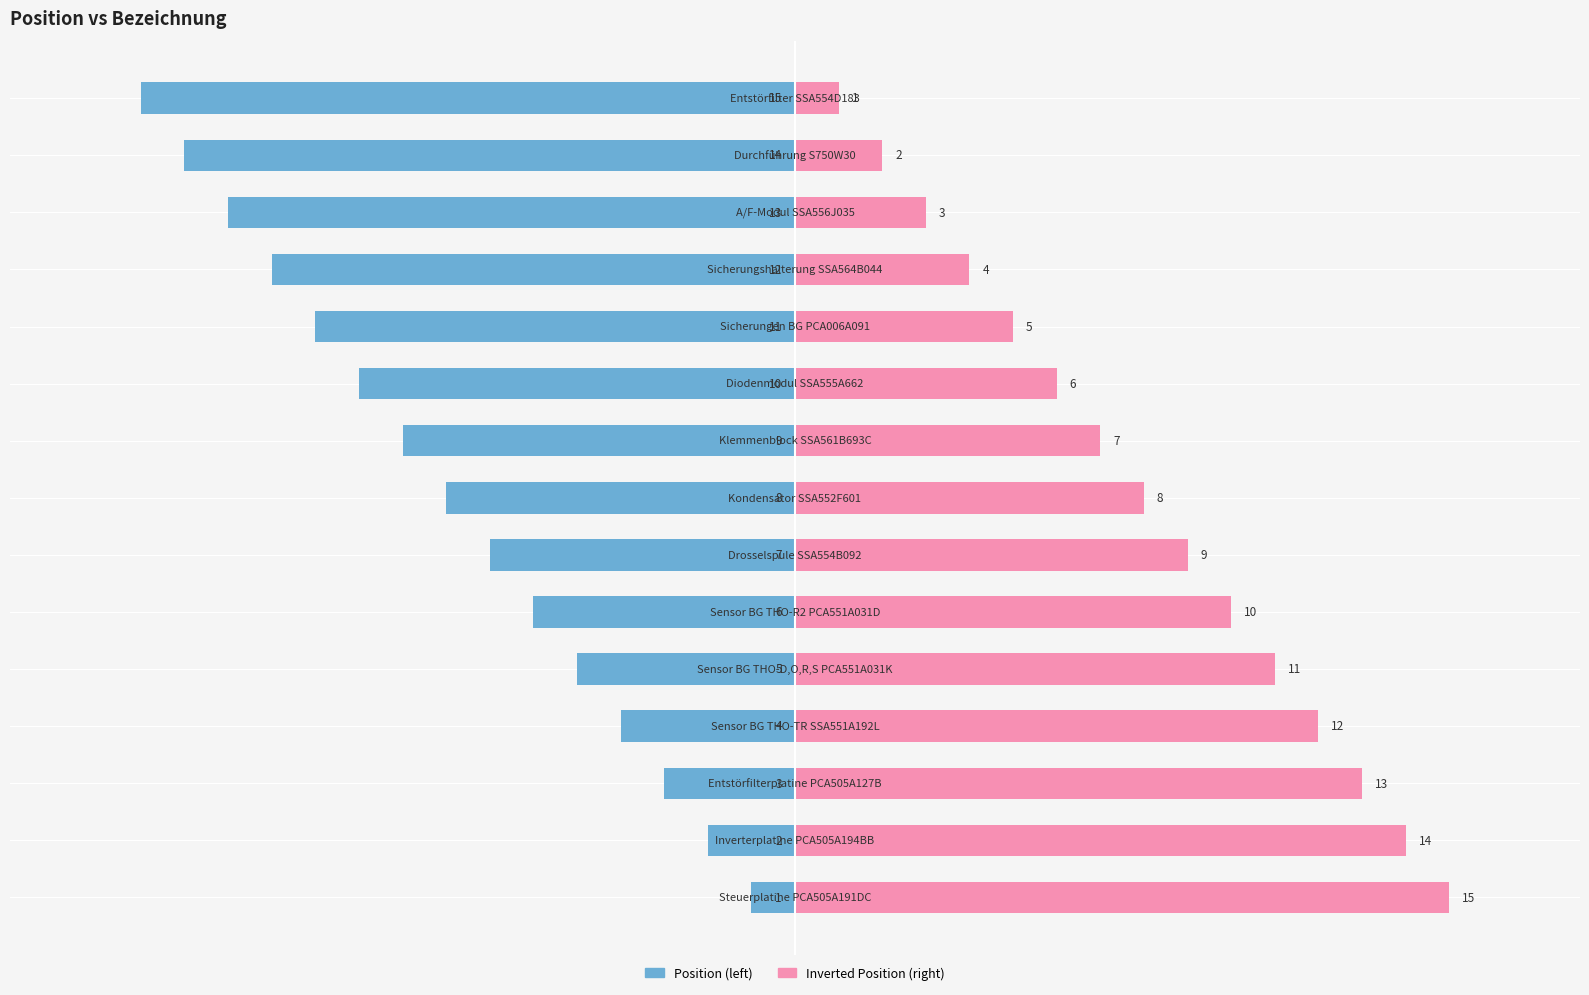

What is the smallest value displayed?

-15